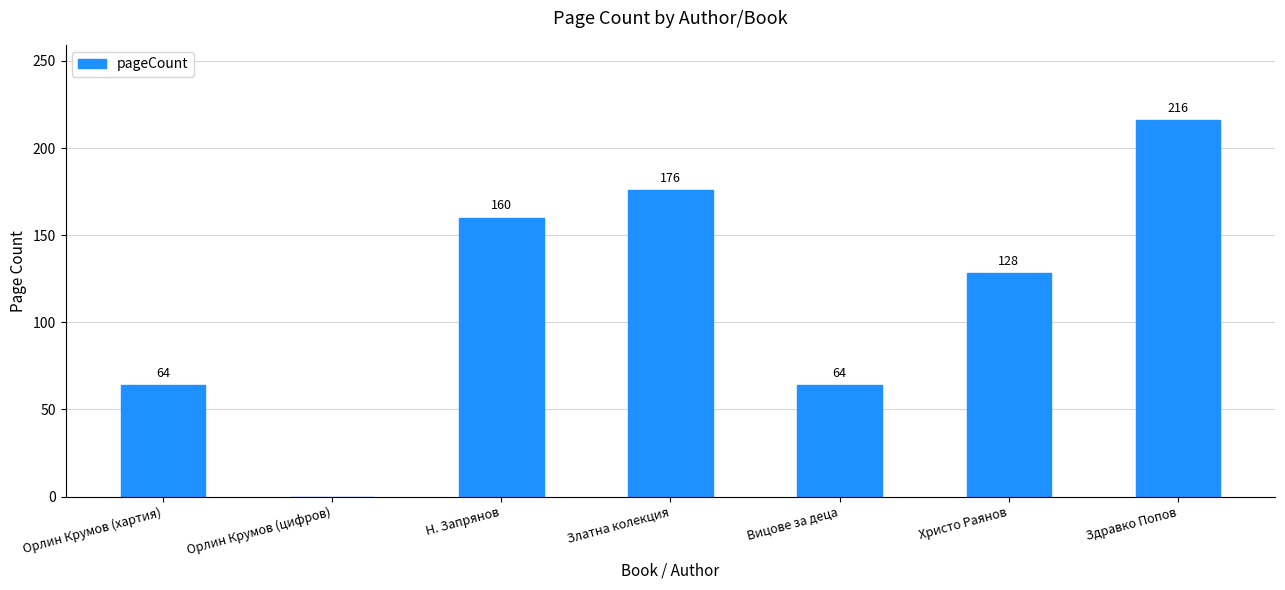

Where does the data first go above 128?

Н. Запрянов